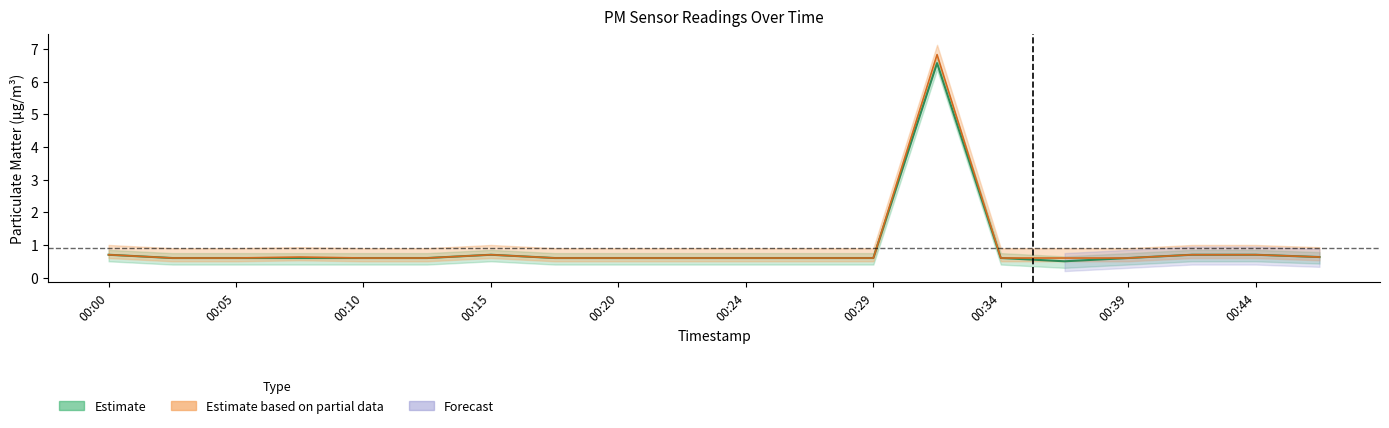

The P1 series shows 0.8 at 00:10. True or false?

False